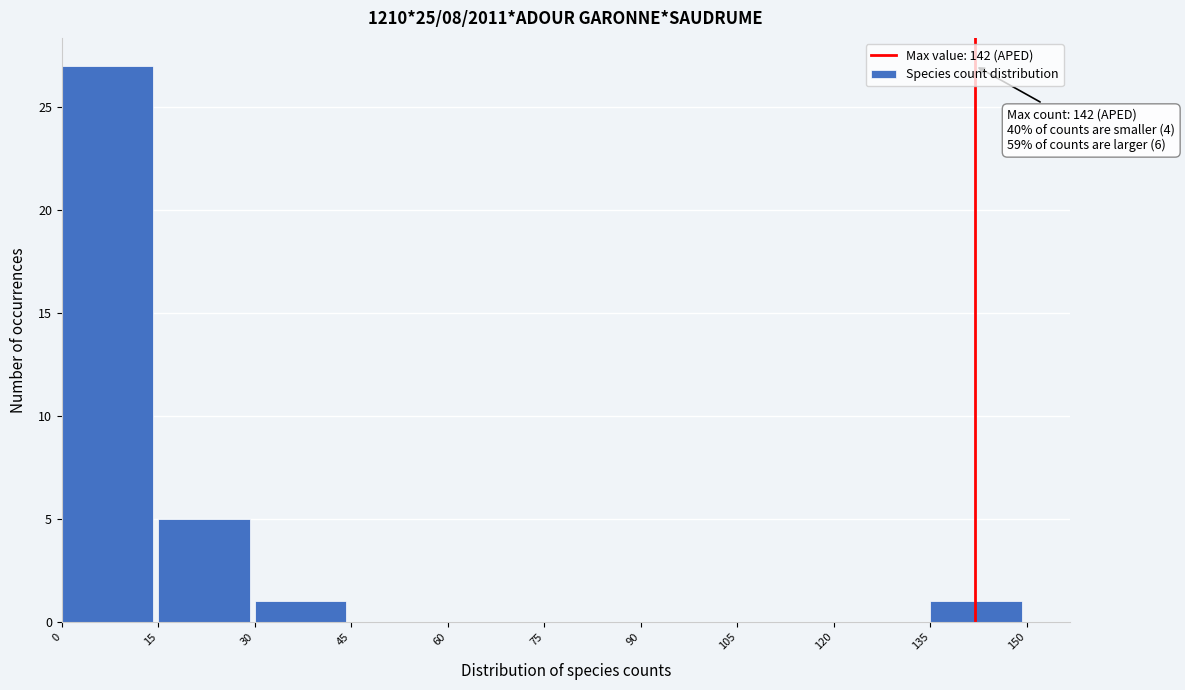

Over which range of the x-axis is the bar tallest?

0 to 15